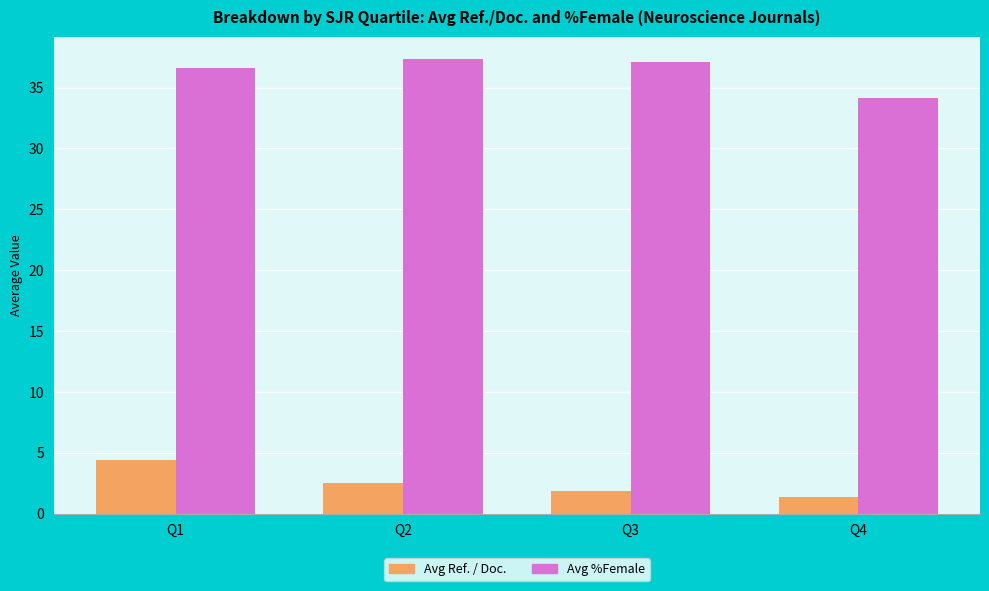

What is the difference between the highest and lowest values at Q1?

32.2